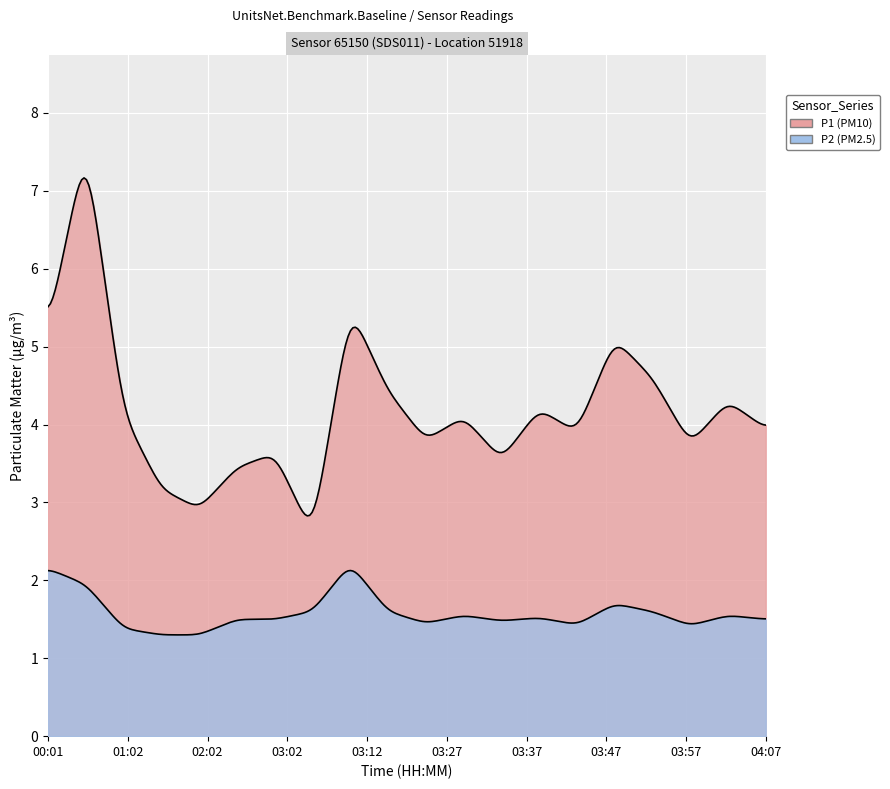

What are all the series names shown in the legend?

P1, P2